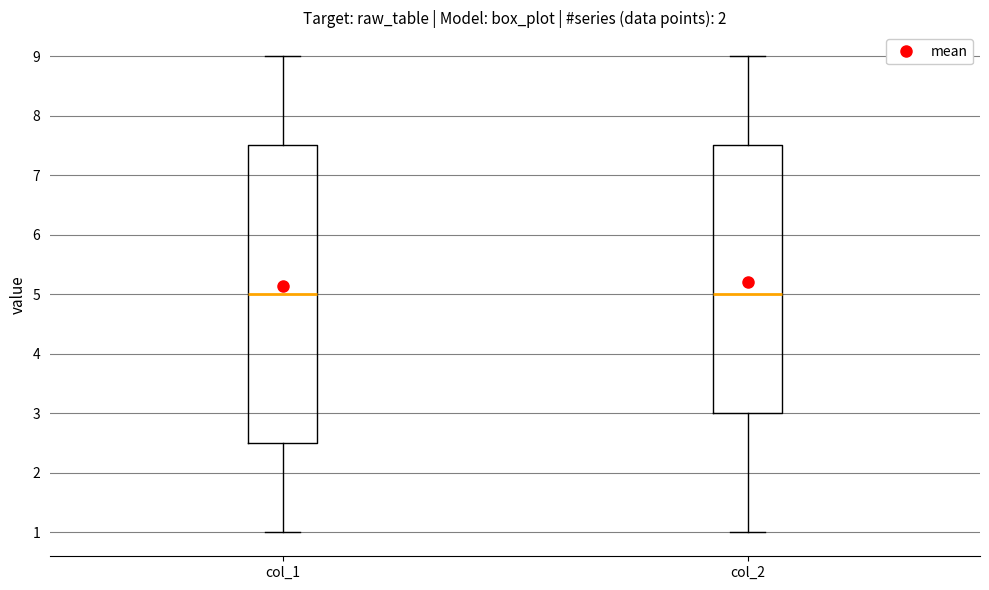

Reading left to right, read every box against the y-axis: the position of its median line, the range the box covers, and the ends of its whiskers. The values are not printed on the chart, so give them approximately, as read against the axis.

col_1: median 5.0, box 2.5 to 7.5, whiskers 1.0 to 9.0
col_2: median 5.0, box 3.0 to 7.5, whiskers 1.0 to 9.0